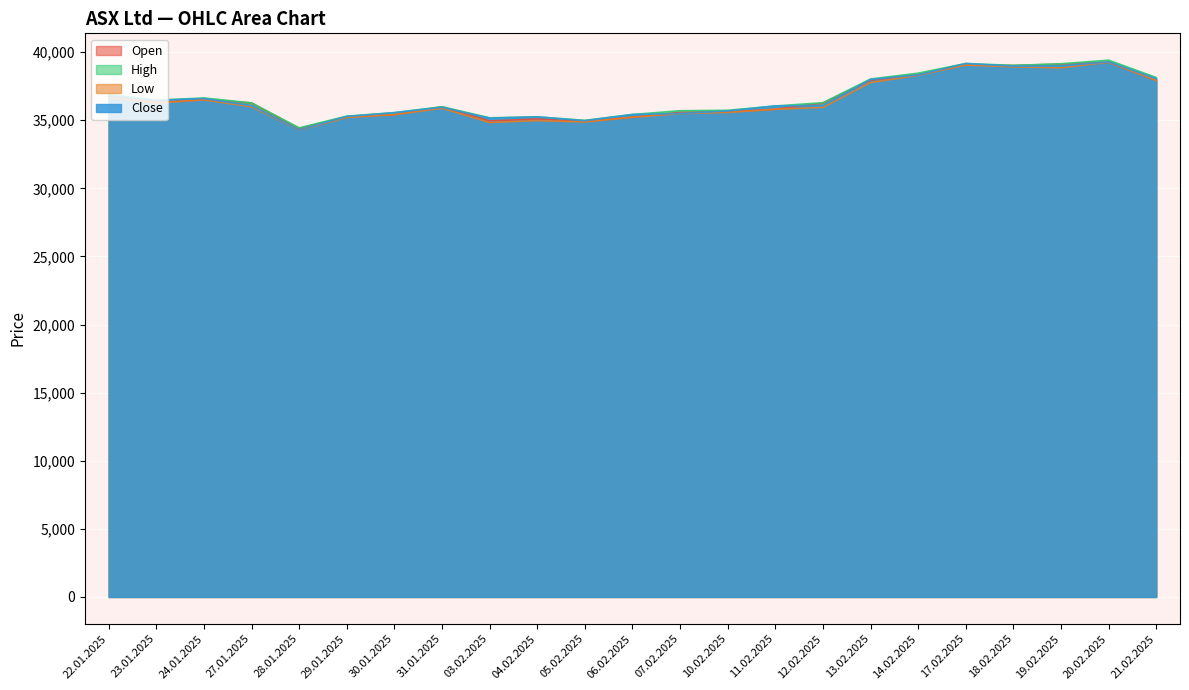

The value of High at 13.02.2025 is 38025. True or false?

True